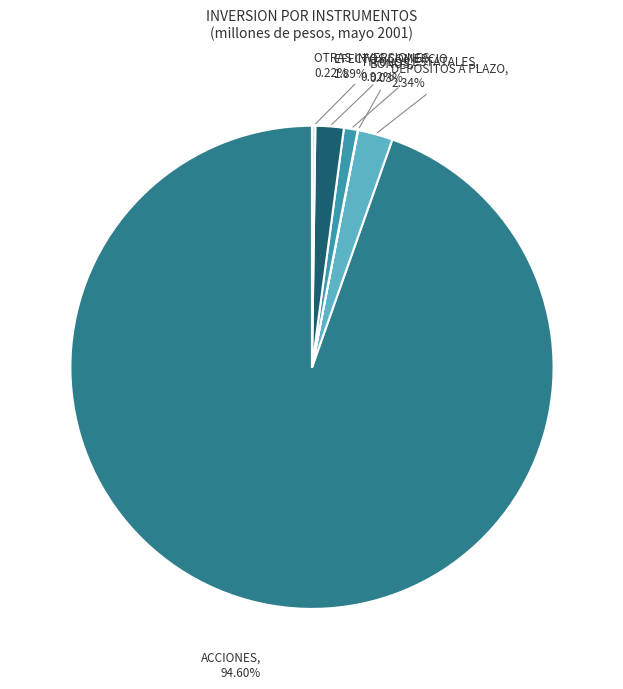

To the nearest percent, what portion does TITULOS ESTATALES represent?

1%